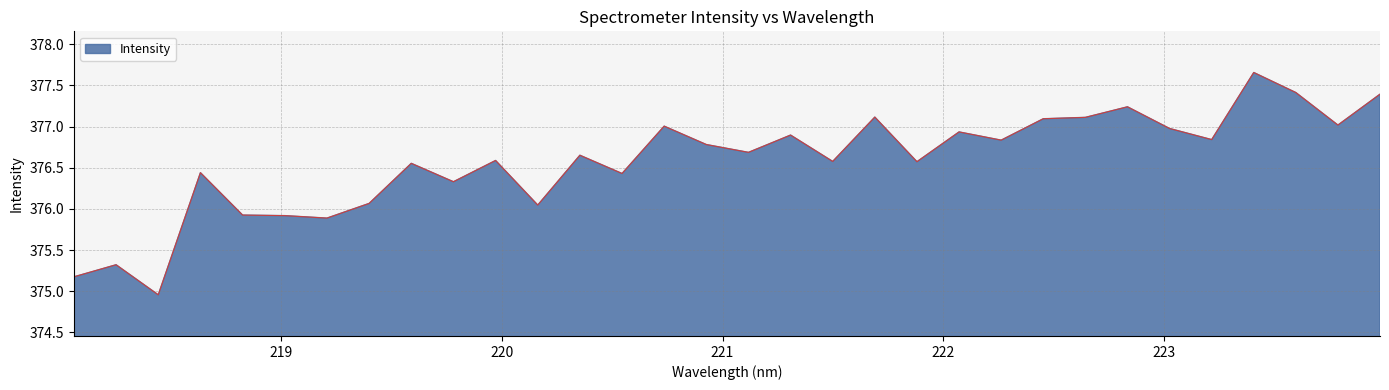

What is the difference between the maximum and minimum values?

2.7